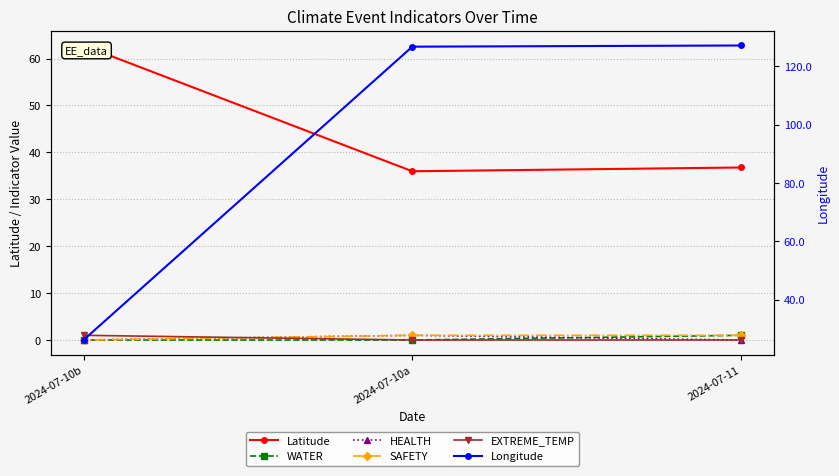

What is the difference between the maximum and minimum values in the Latitude series?

26.8